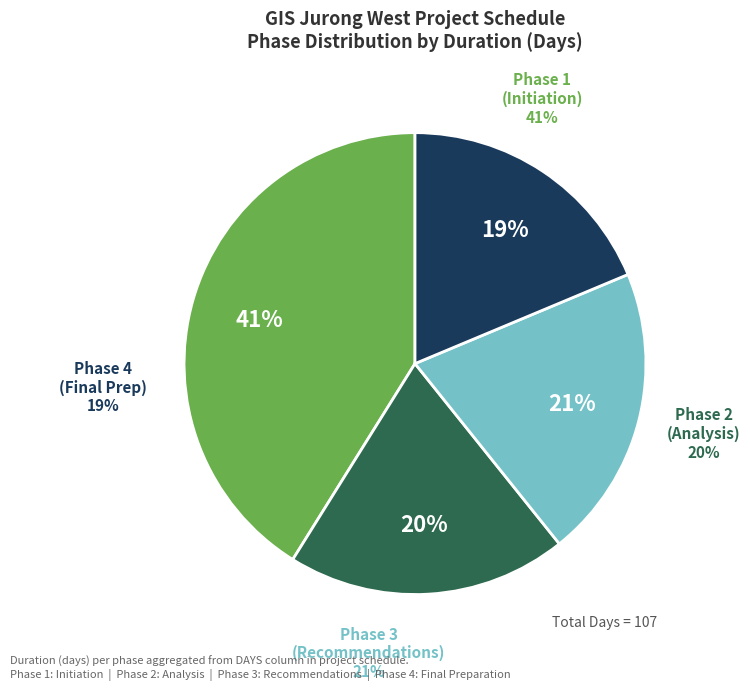

Approximately how many times larger is the value at Analysis & Comparison of Land Use compared to Provide Recommendations?

1.0